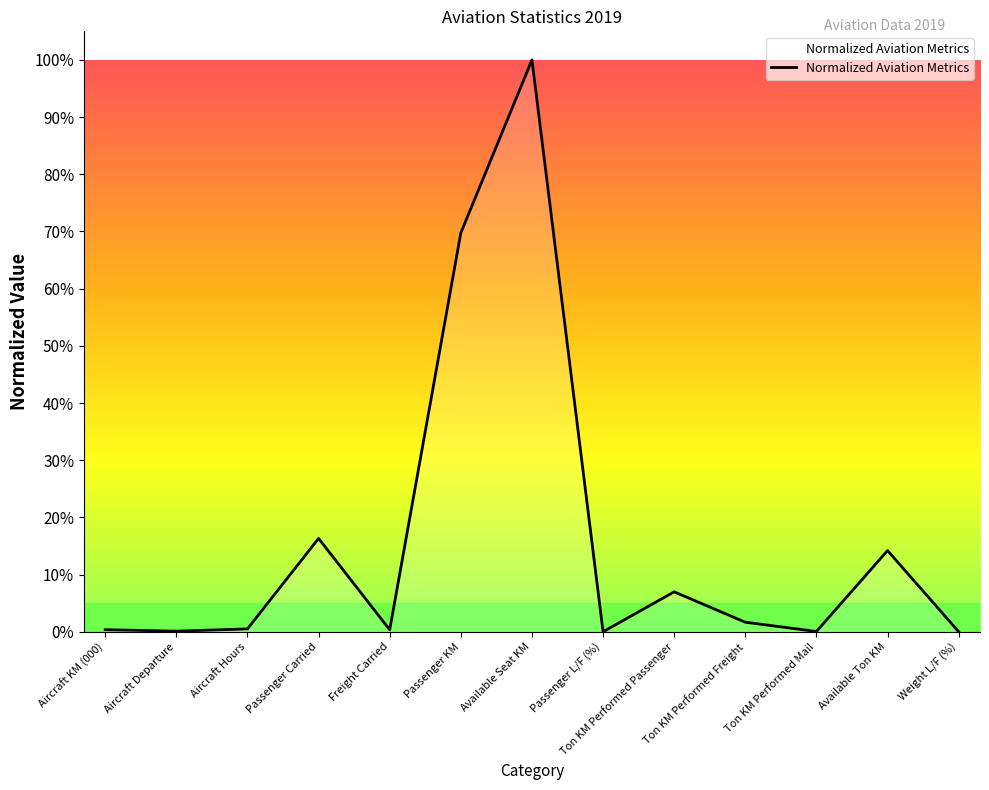

What is the difference between the values at Available Seat KM and Available Ton KM?

85.8